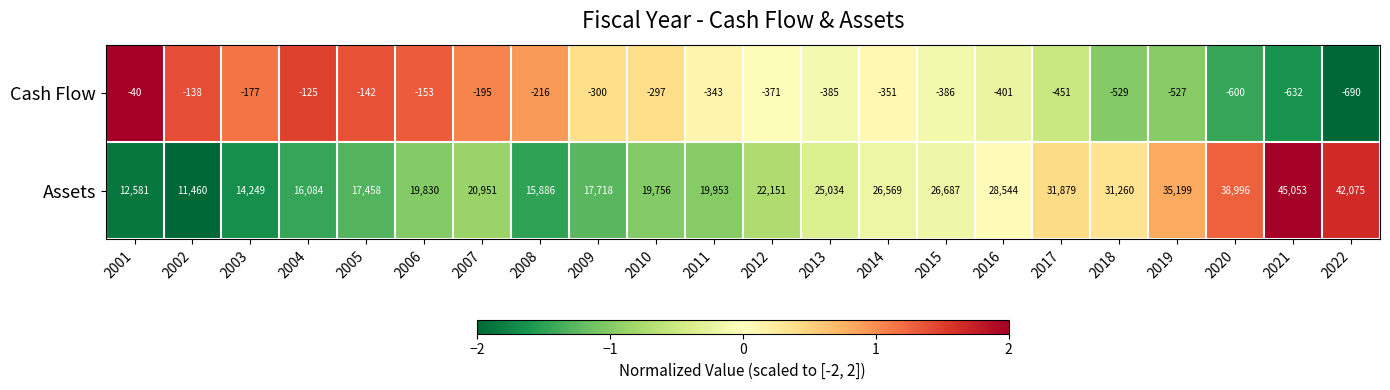

At how many categories does at least one series exceed 1?

22